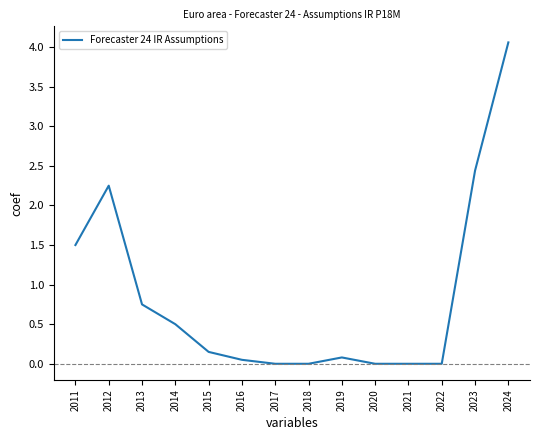

At which category does the data reach its first local peak?

2012